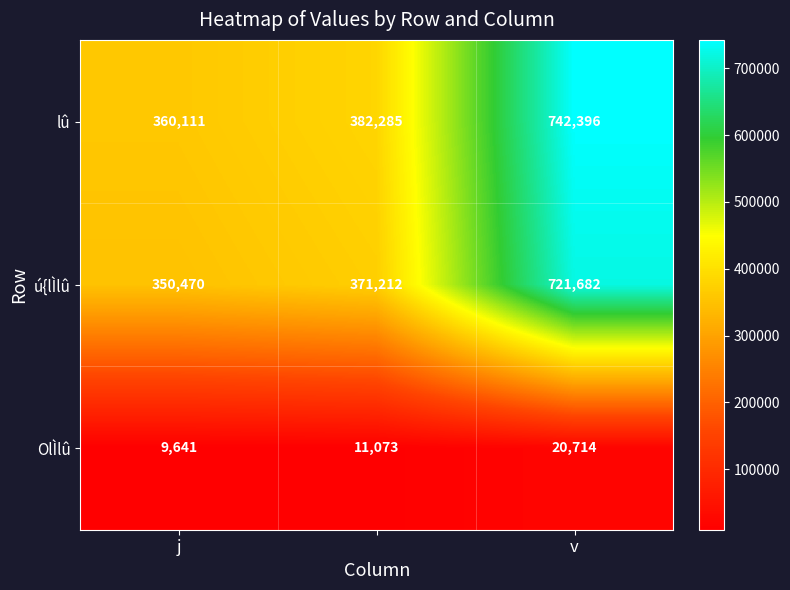

List the series in order of their peak value, highest first.

lû, ú{lÌlû, OlÌlû